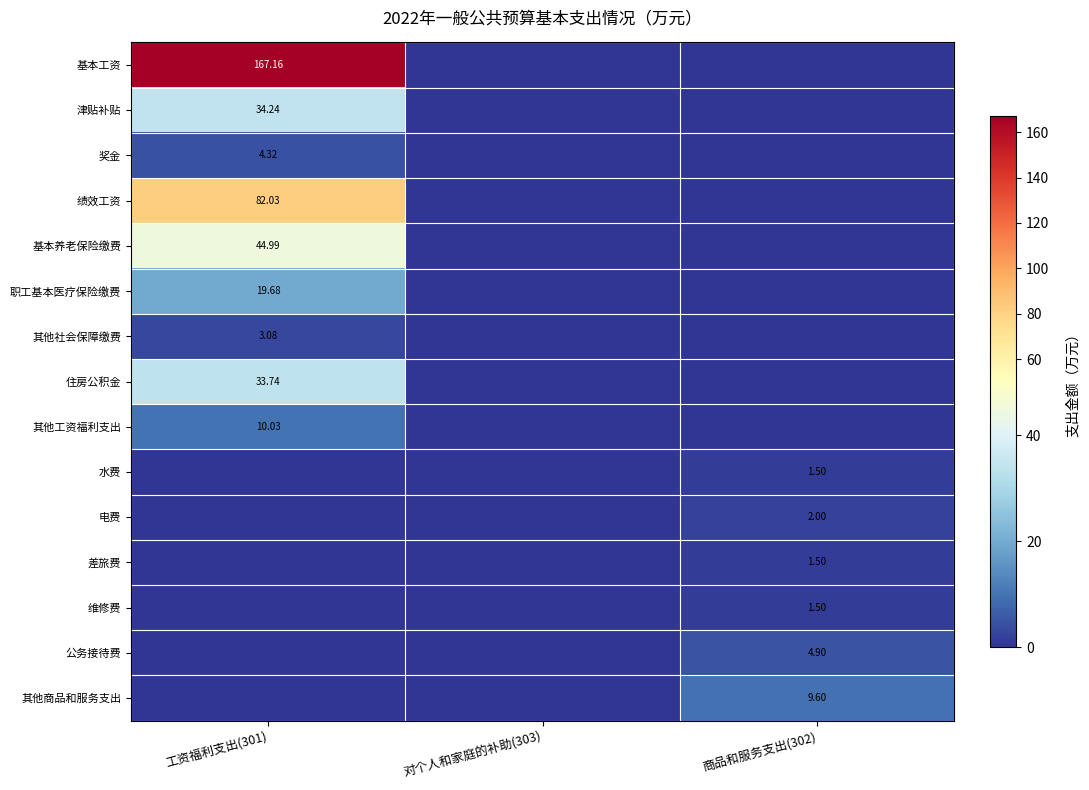

At which label does 差旅费 reach its minimum?

工资福利支出(301)